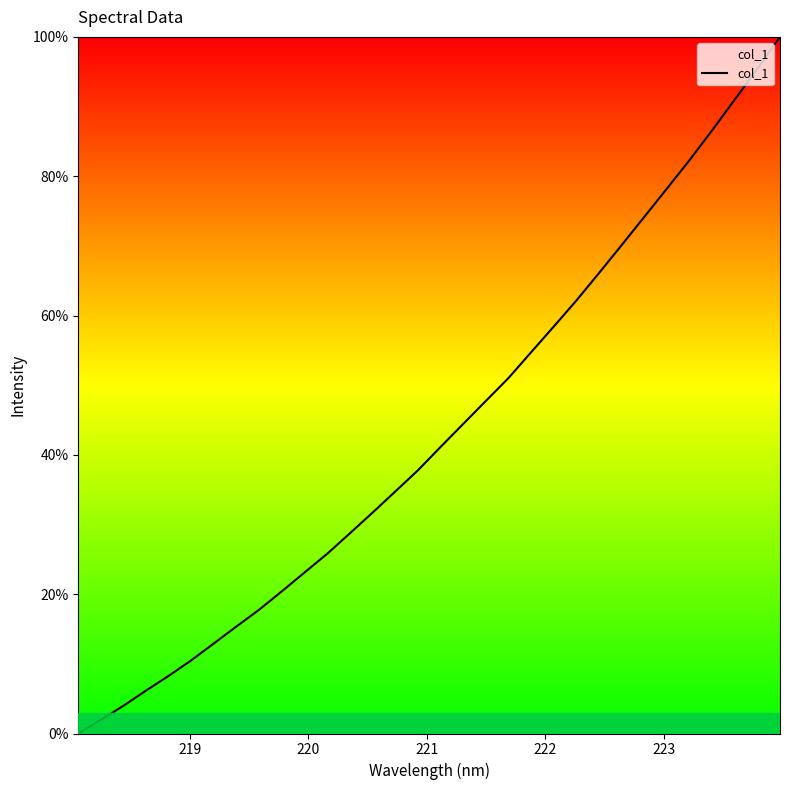

What is the greatest value displayed?

100.0